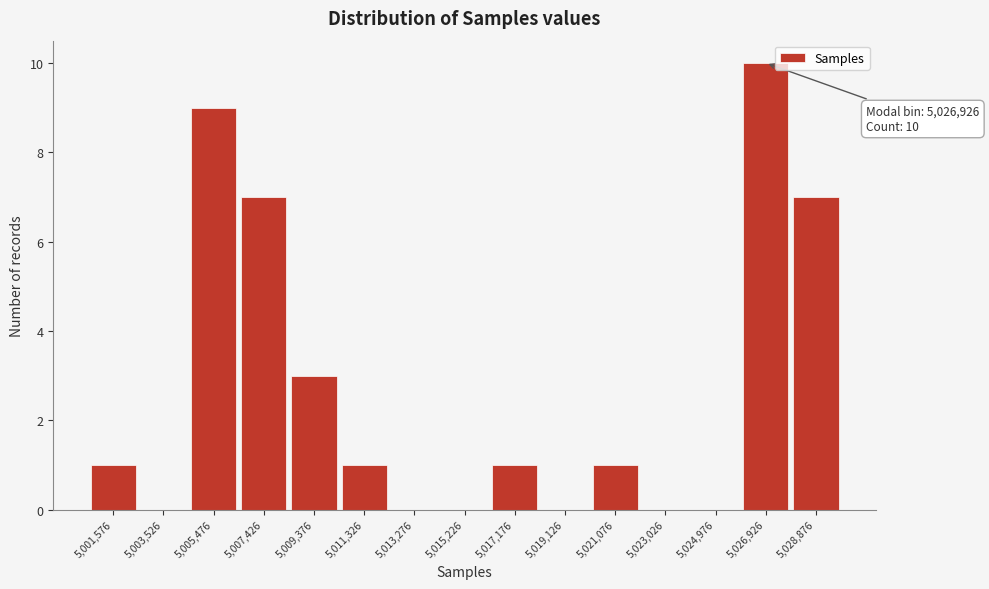

Reading left to right, transcribe all the data shown in this chart.

5,001,576=1	5,003,526=0	5,005,476=9	5,007,426=7	5,009,376=3	5,011,326=1	5,013,276=0	5,015,226=0	5,017,176=1	5,019,126=0	5,021,076=1	5,023,026=0	5,024,976=0	5,026,926=10	5,028,876=7